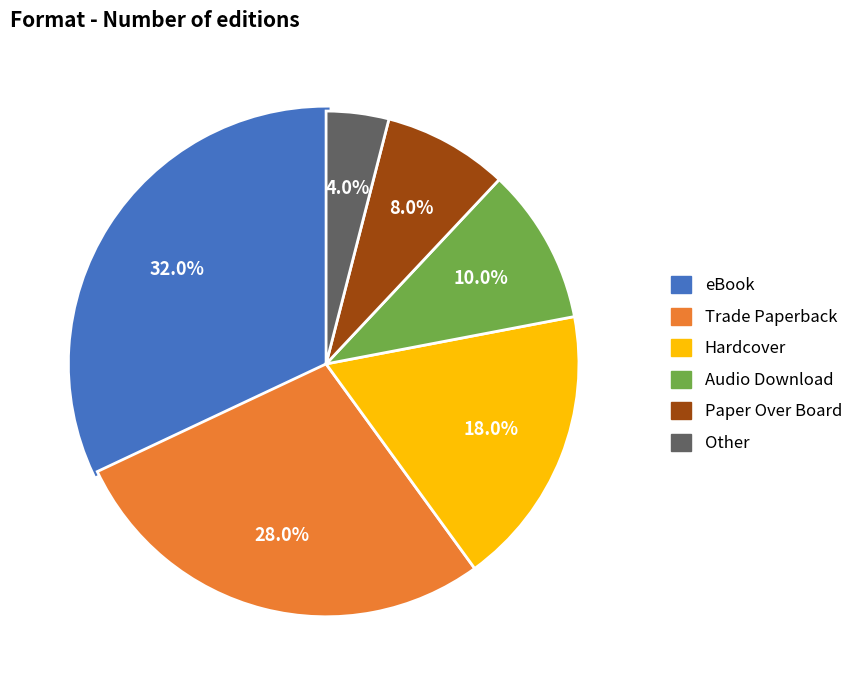

Does Paper Over Board represent more than half of the total?

No